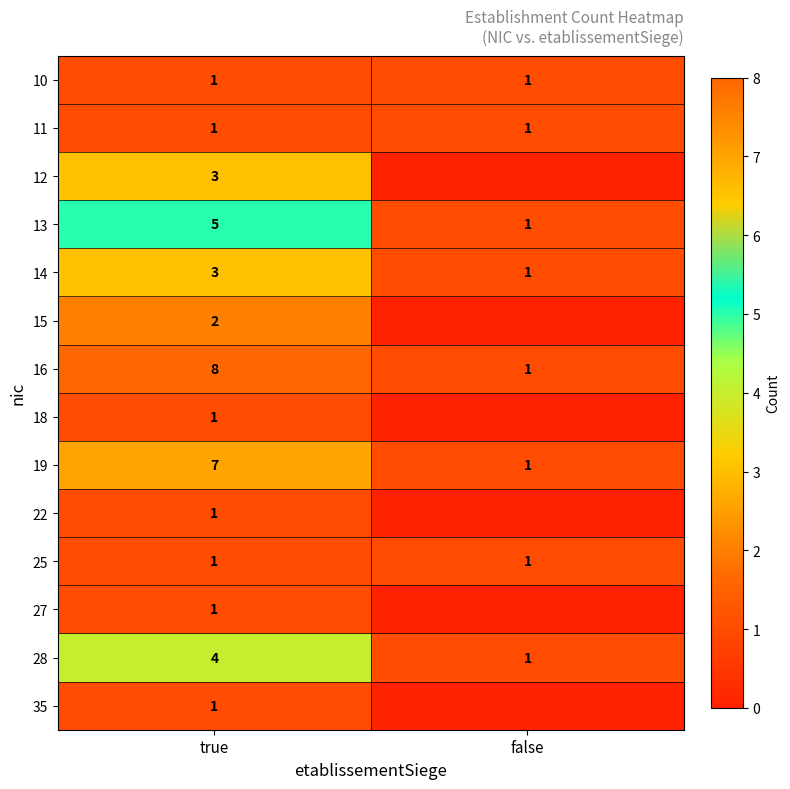

What value does the 10 series have at true?

1